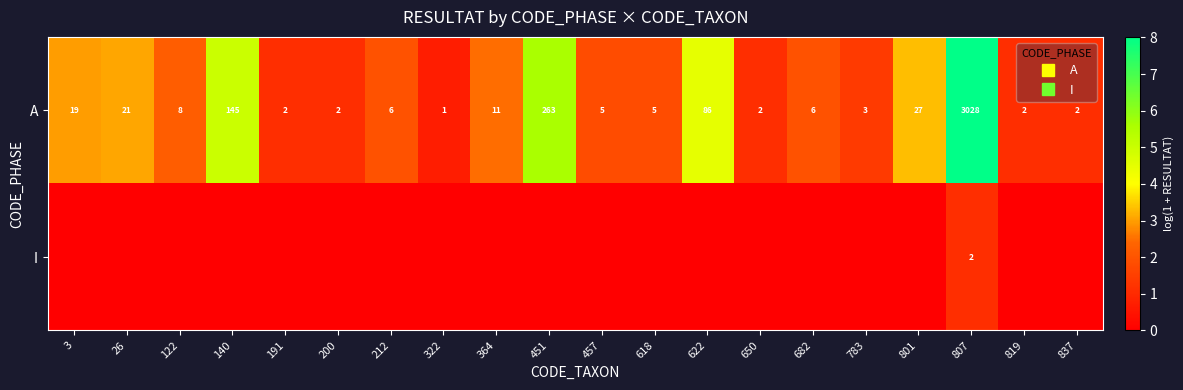

The A series shows 0.4 at 191. True or false?

False